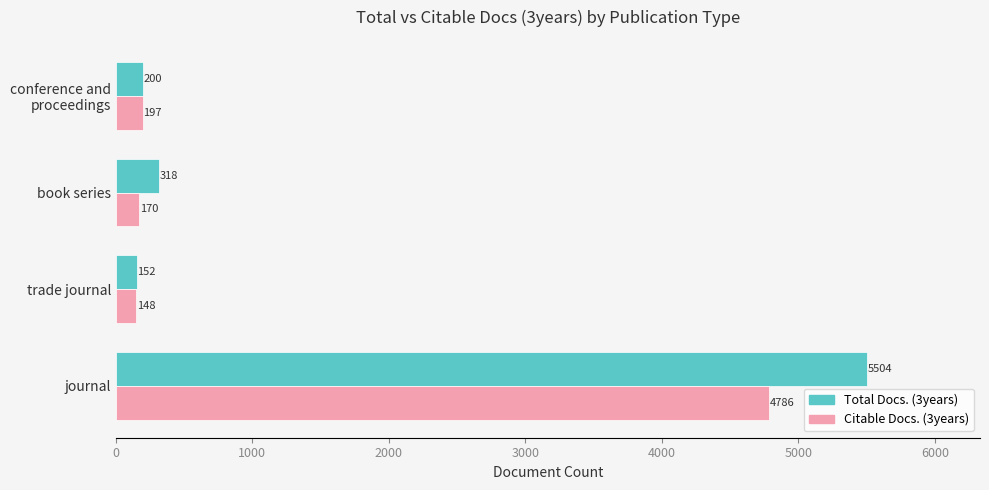

What are all the series names shown in the legend?

Total Docs. (3years), Citable Docs. (3years)